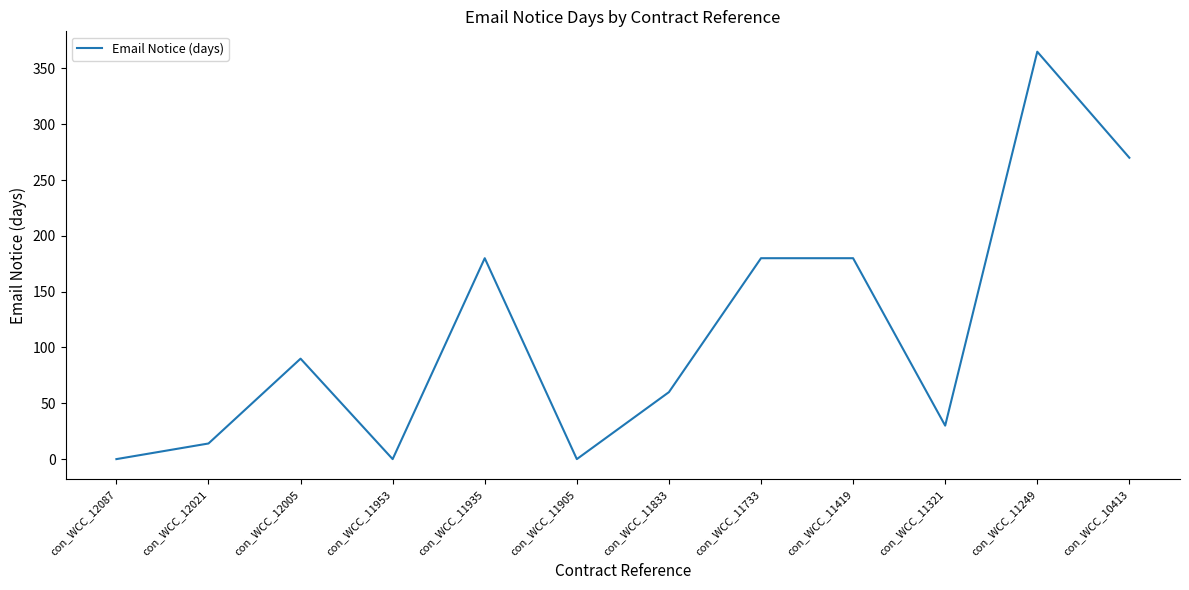

How many values are below 90?

6